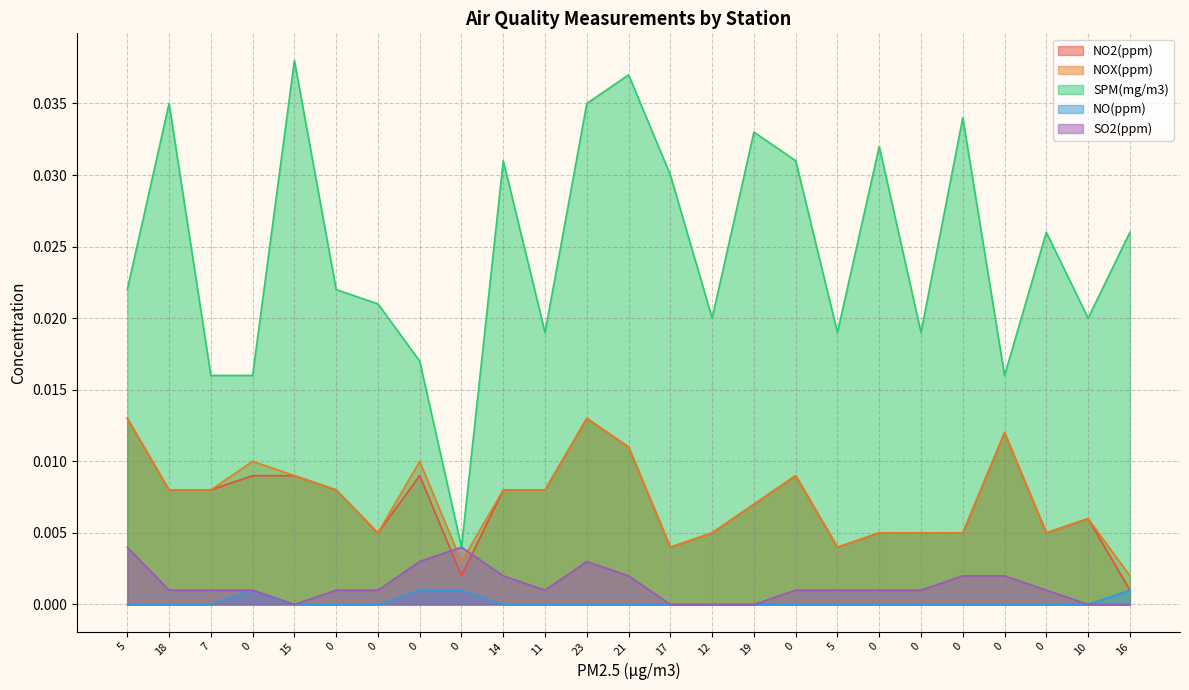

At which category does SO2(ppm) reach its first local valley?

15